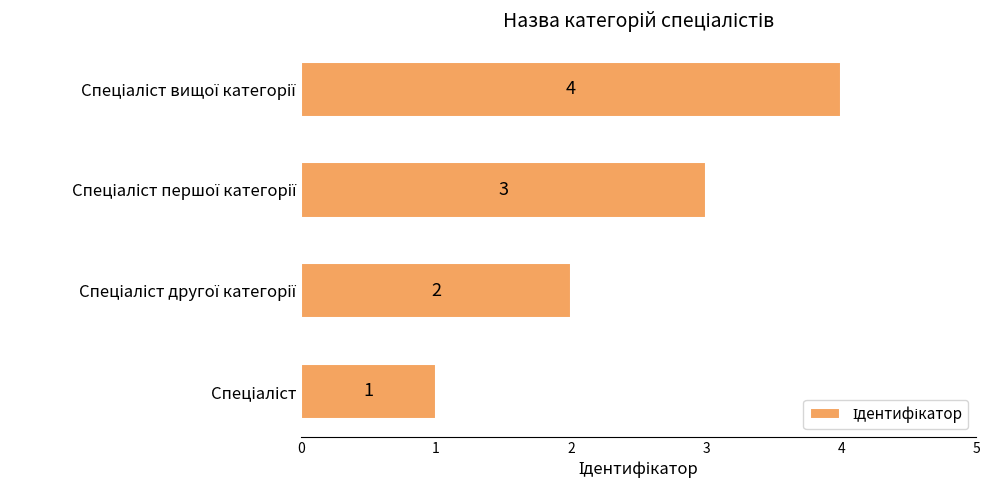

What is the difference between the maximum and minimum values?

3